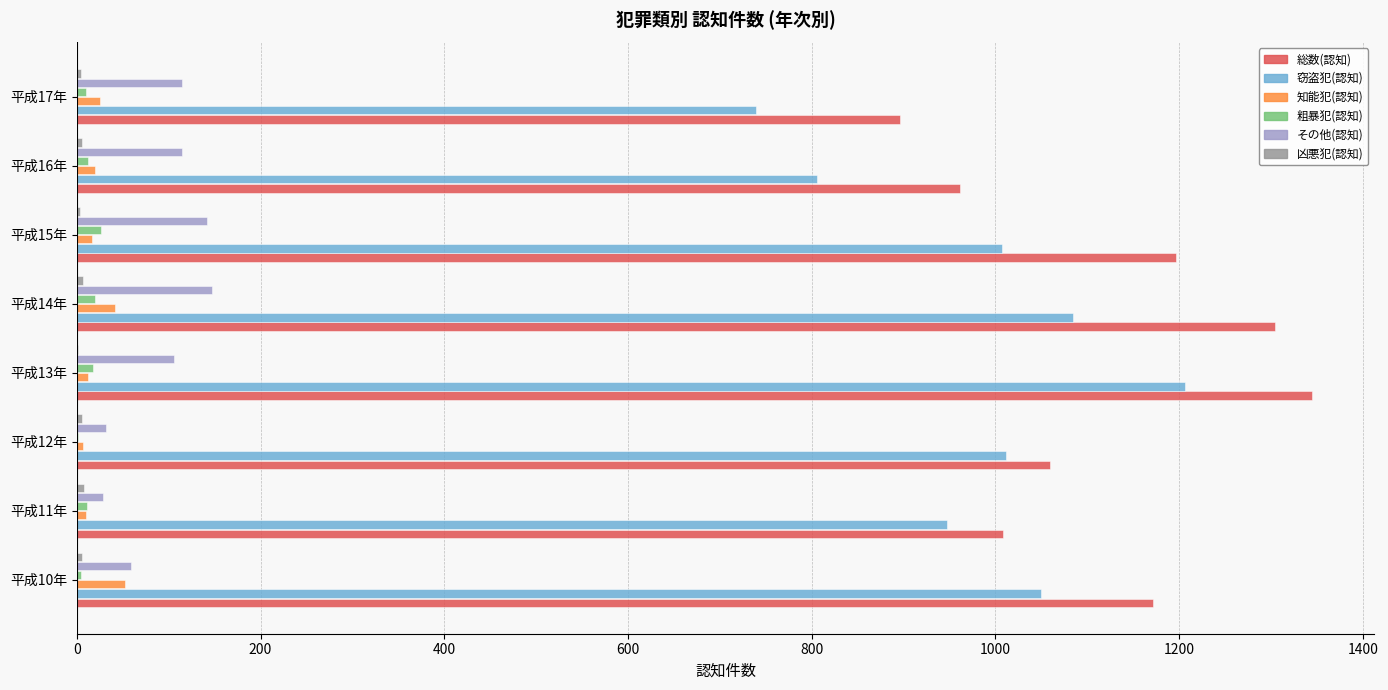

Count the number of categories in the chart.

8